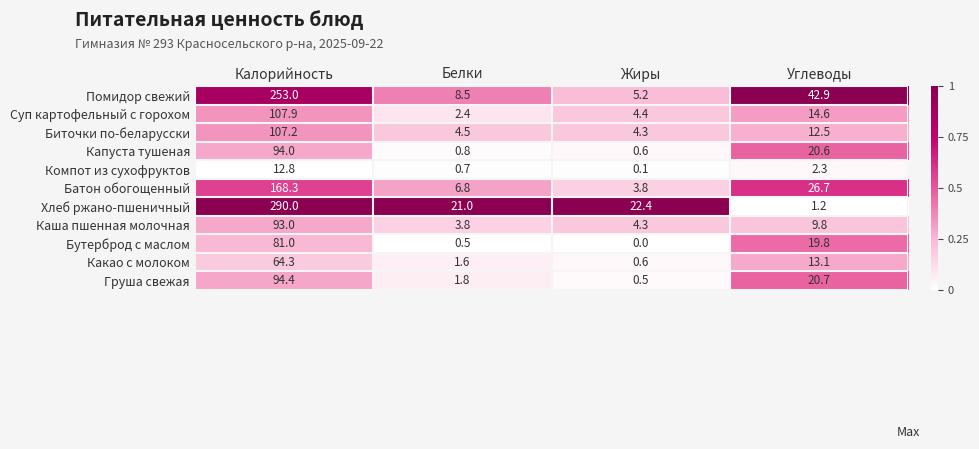

Rank the series by their maximum value, from lowest to highest.

Компот из сухофруктов, Какао с молоком, Бутерброд с маслом, Каша пшенная молочная, Капуста тушеная, Груша свежая, Биточки по-беларусски, Суп картофельный с горохом, Батон обогощенный, Помидор свежий, Хлеб ржано-пшеничный